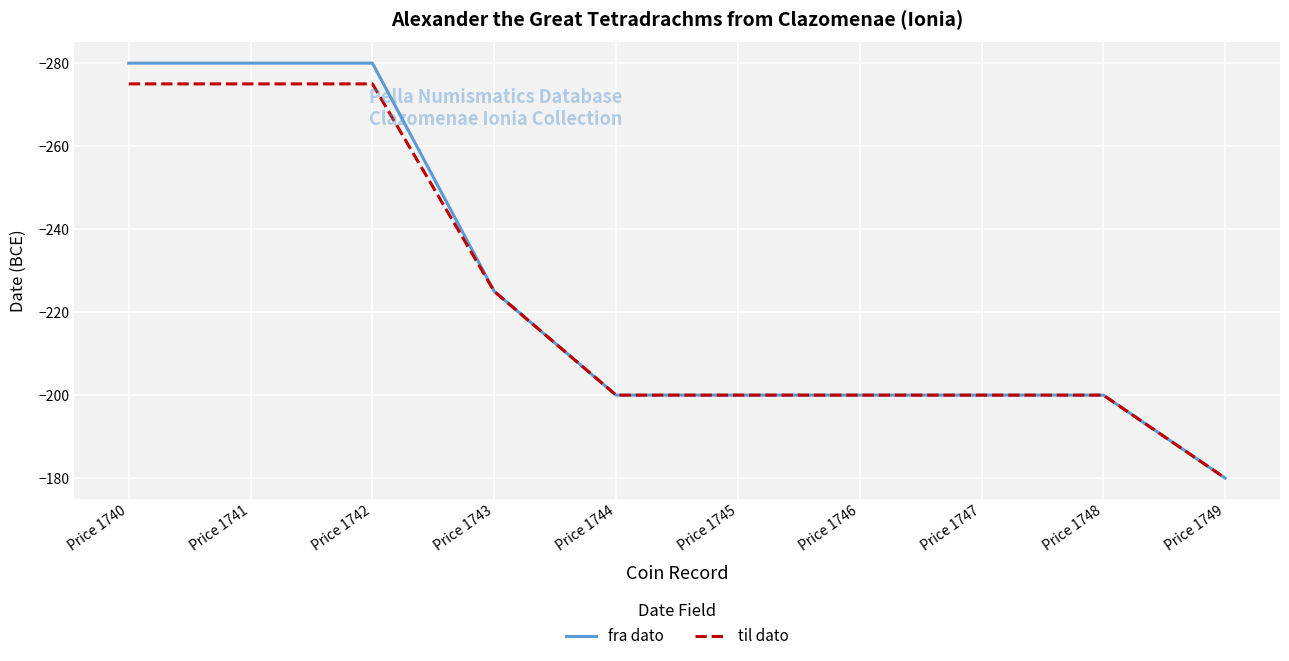

Between Price 1740 and Price 1744, which series saw the biggest shift?

fra dato